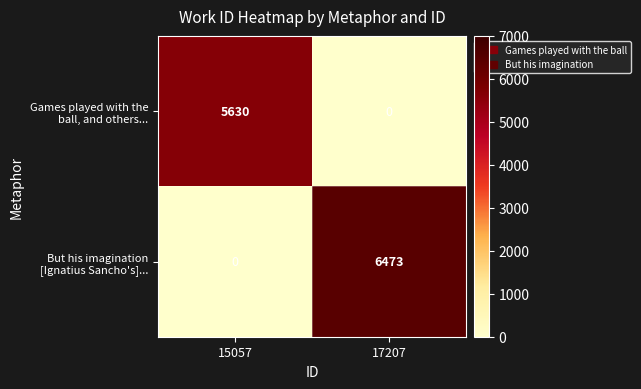

What is the maximum value shown in the chart?

6473